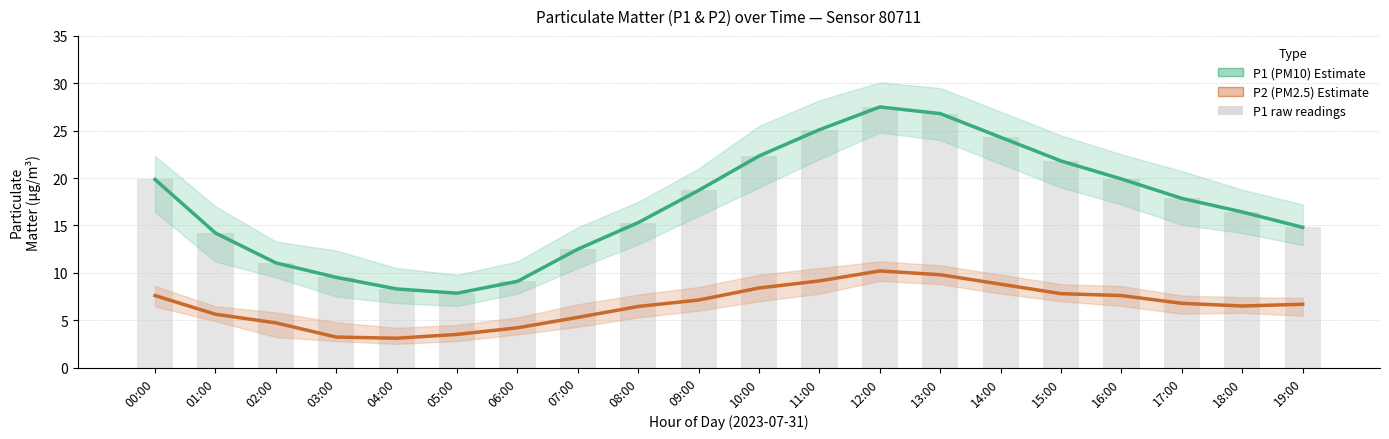

How many categories are shown in the chart?

20